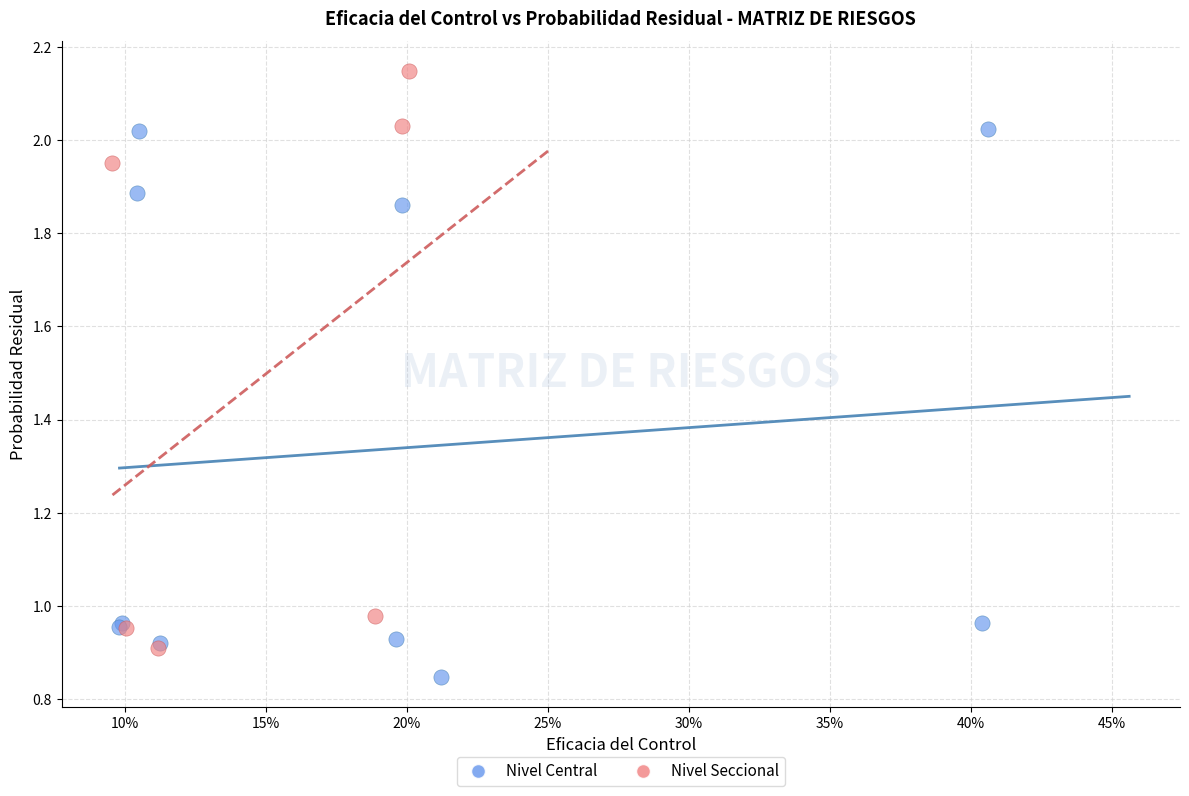

Which series has the widest spread of Y values?

Nivel Seccional